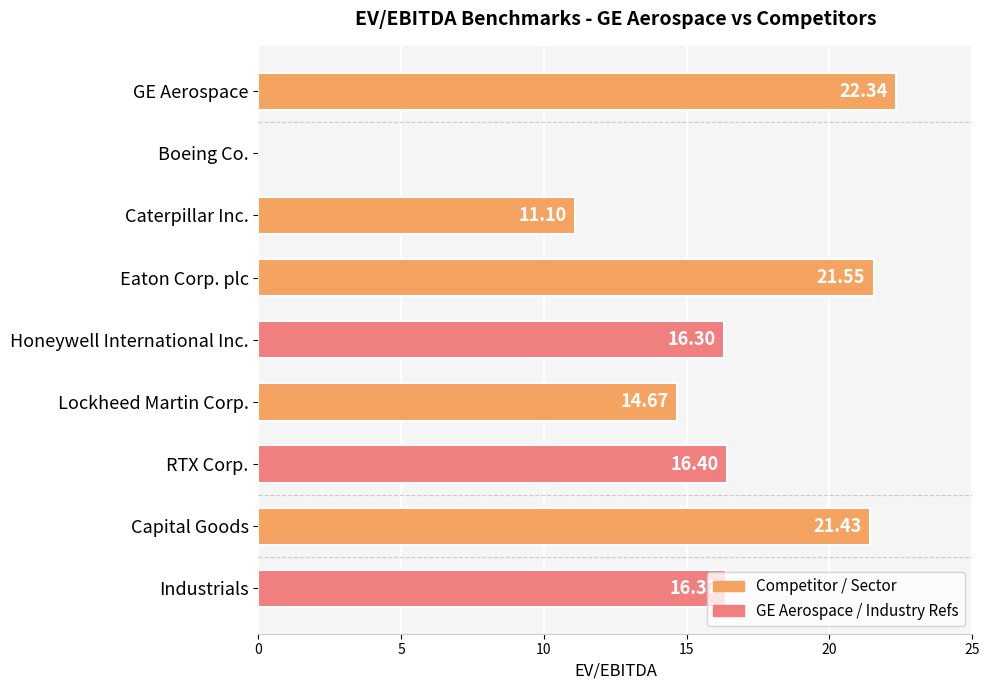

Where is the data nearest to the value 11?

Caterpillar Inc.